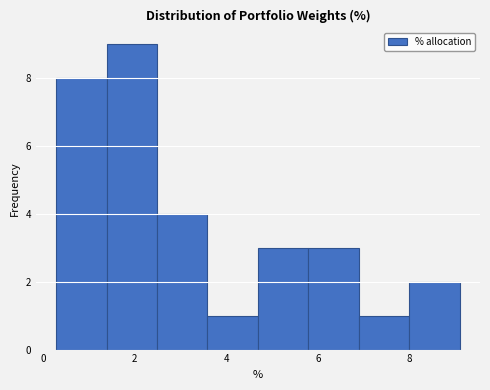

Reading left to right, transcribe this chart: for each bar, give the range it covers on the x-axis and its height. Neither the bar edges nor the heights are printed on the chart, so give them approximately, as read against the axes.

0.2 to 1.4: 8
1.4 to 2.4: 9
2.4 to 3.6: 4
3.6 to 4.6: 1
4.6 to 5.8: 3
5.8 to 6.8: 3
6.8 to 8.0: 1
8.0 to 9.2: 2